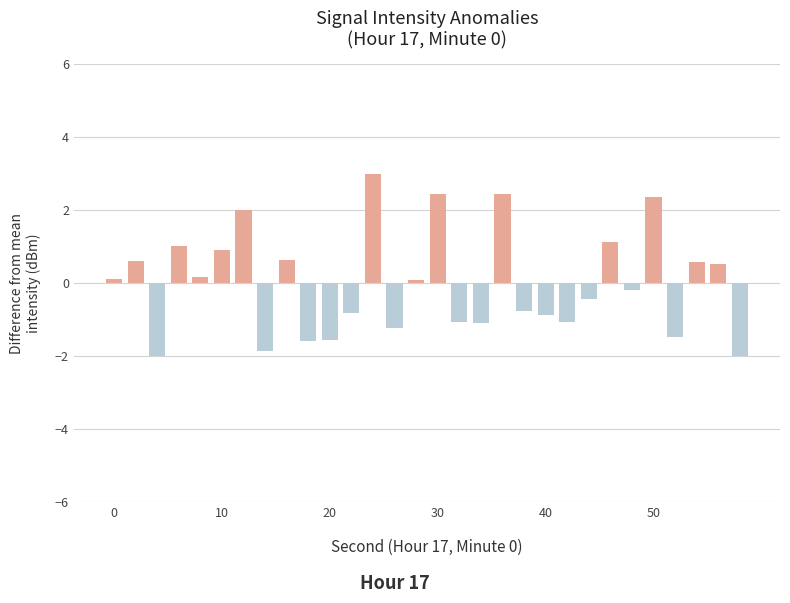

What is the value of the 9th bar from the left?

0.6